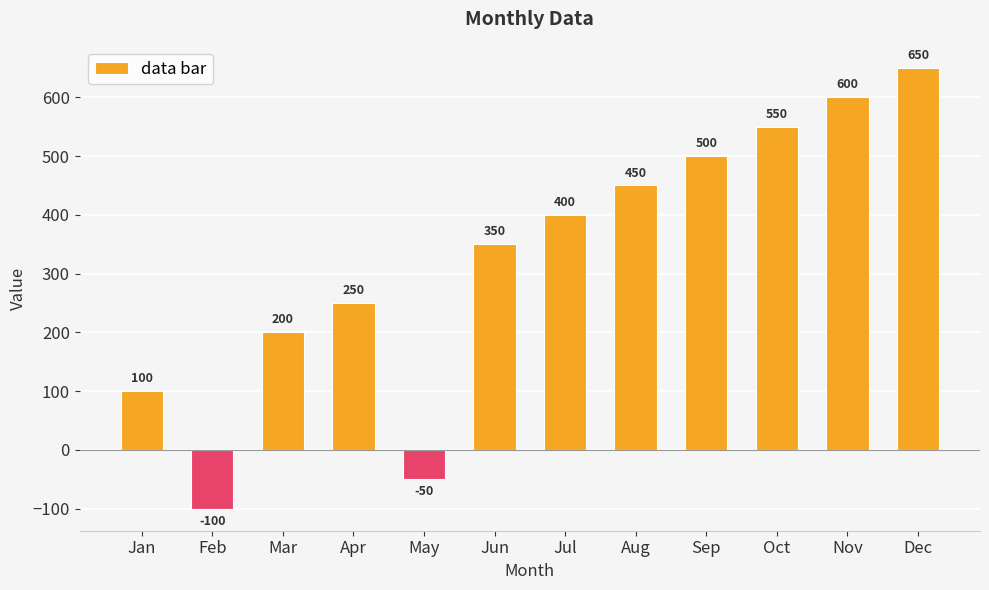

Rank the categories by value from lowest to highest.

Feb, May, Jan, Mar, Apr, Jun, Jul, Aug, Sep, Oct, Nov, Dec